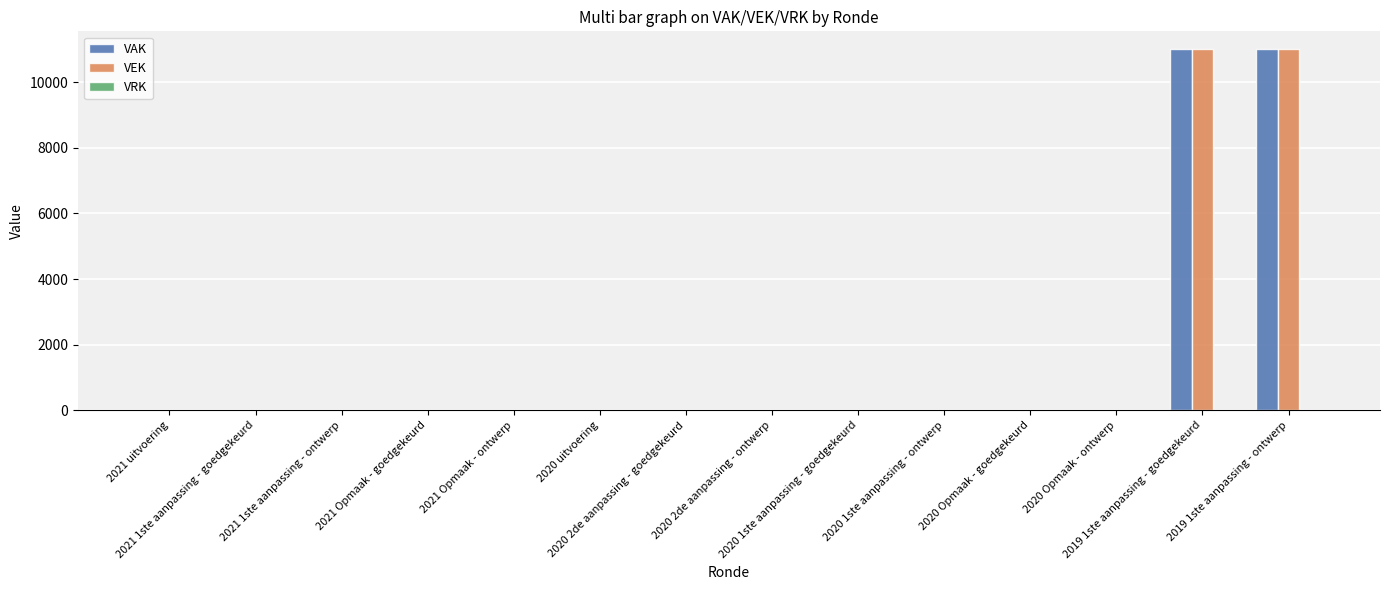

What is the maximum value for VEK?

11000